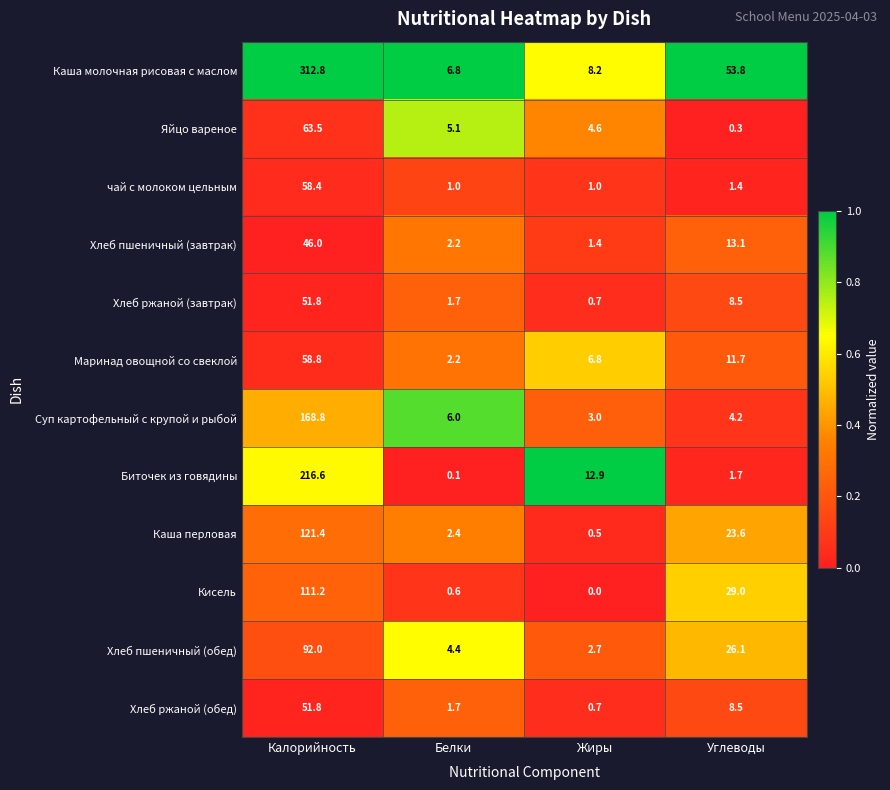

Which series has the widest spread of values?

Каша молочная рисовая с маслом